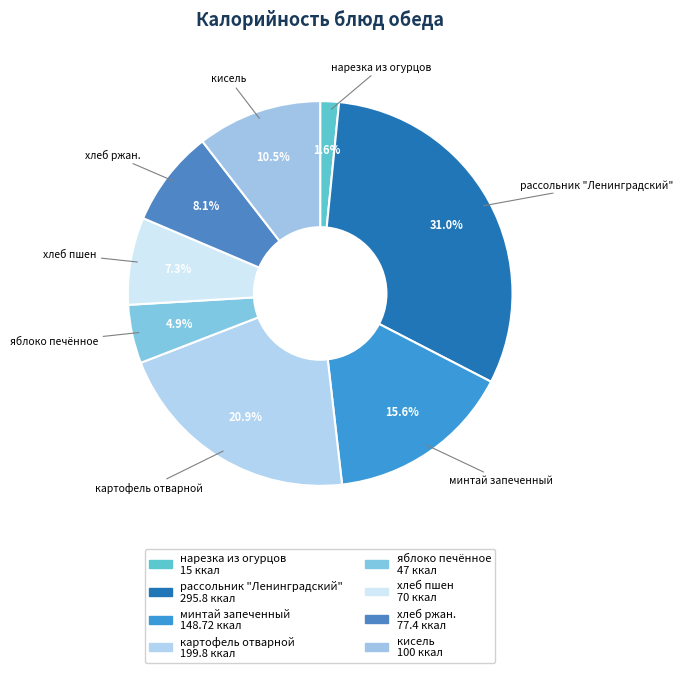

How many segments does this pie chart have?

8